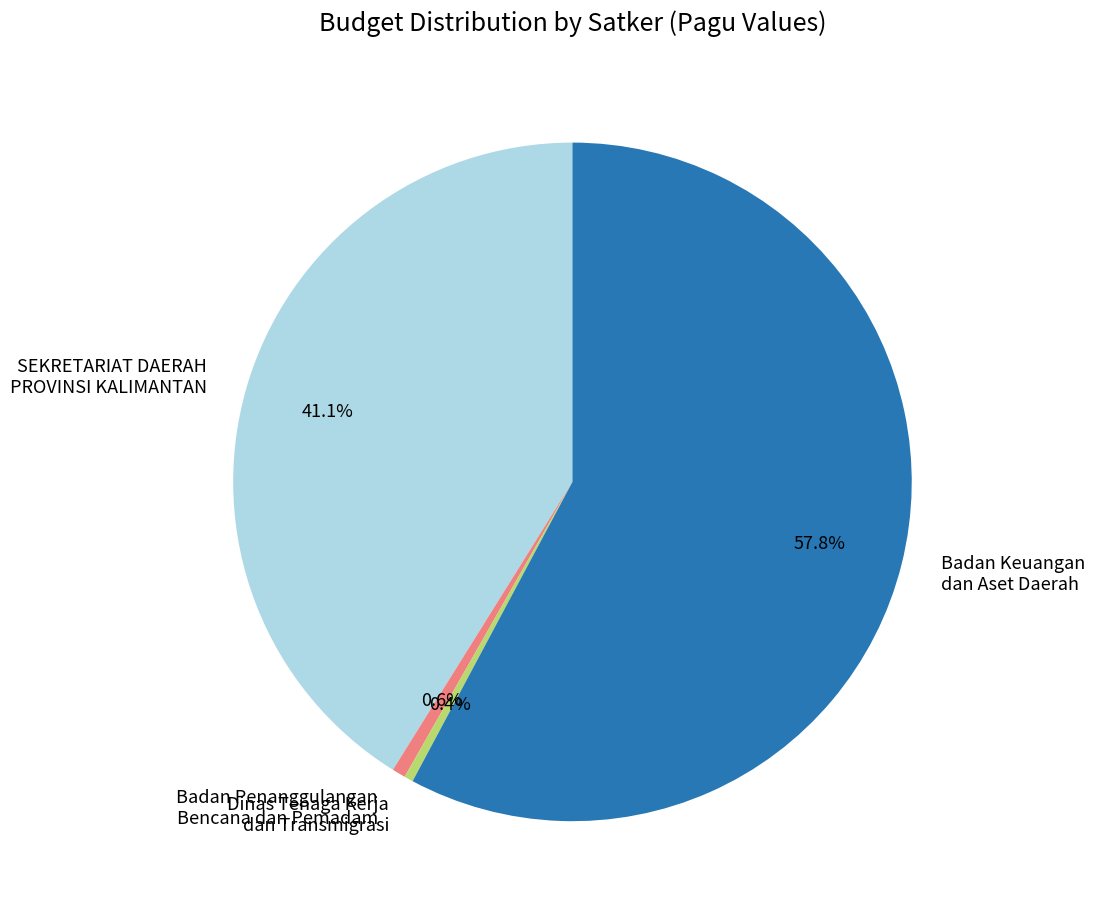

What is the largest slice in the pie chart?

Badan Keuangan dan Aset Daerah